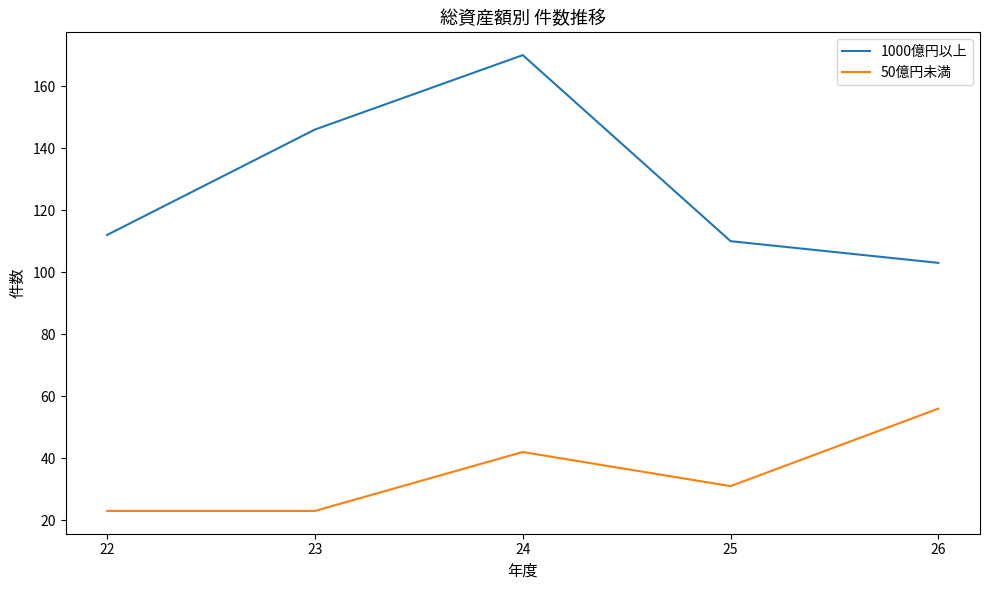

List the series in order of their overall mean, lowest first.

50億円未満, 1000億円以上